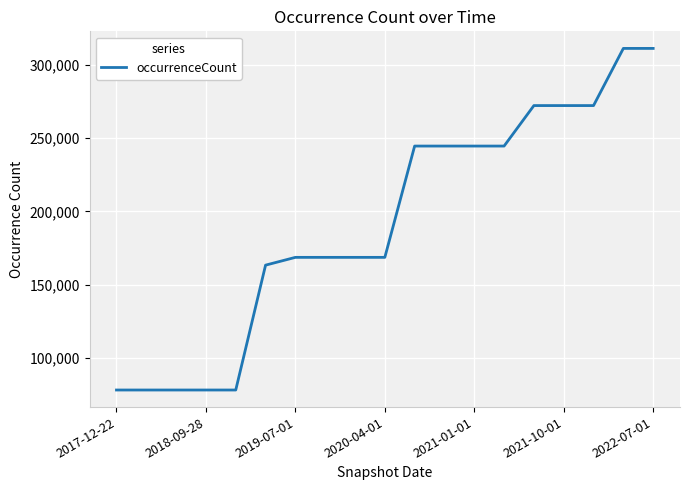

What is the greatest value displayed?

311111